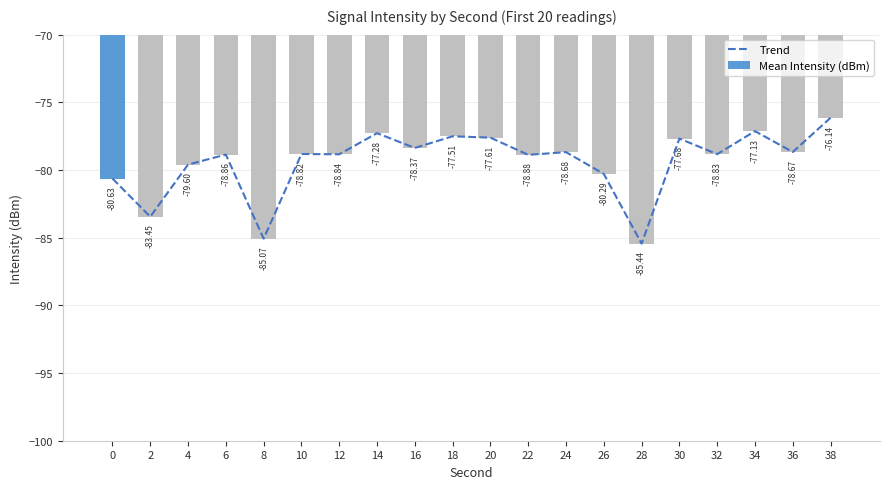

What is the maximum value shown in the chart?

-76.1